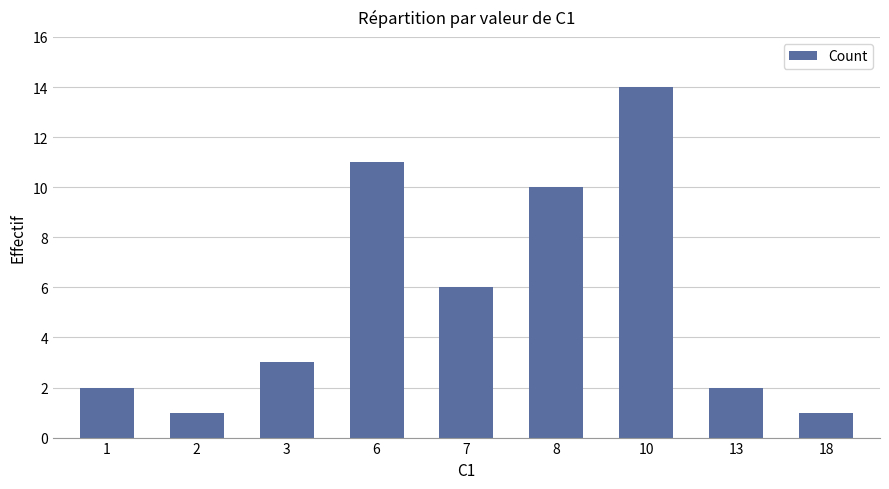

How many categories are shown in the chart?

9